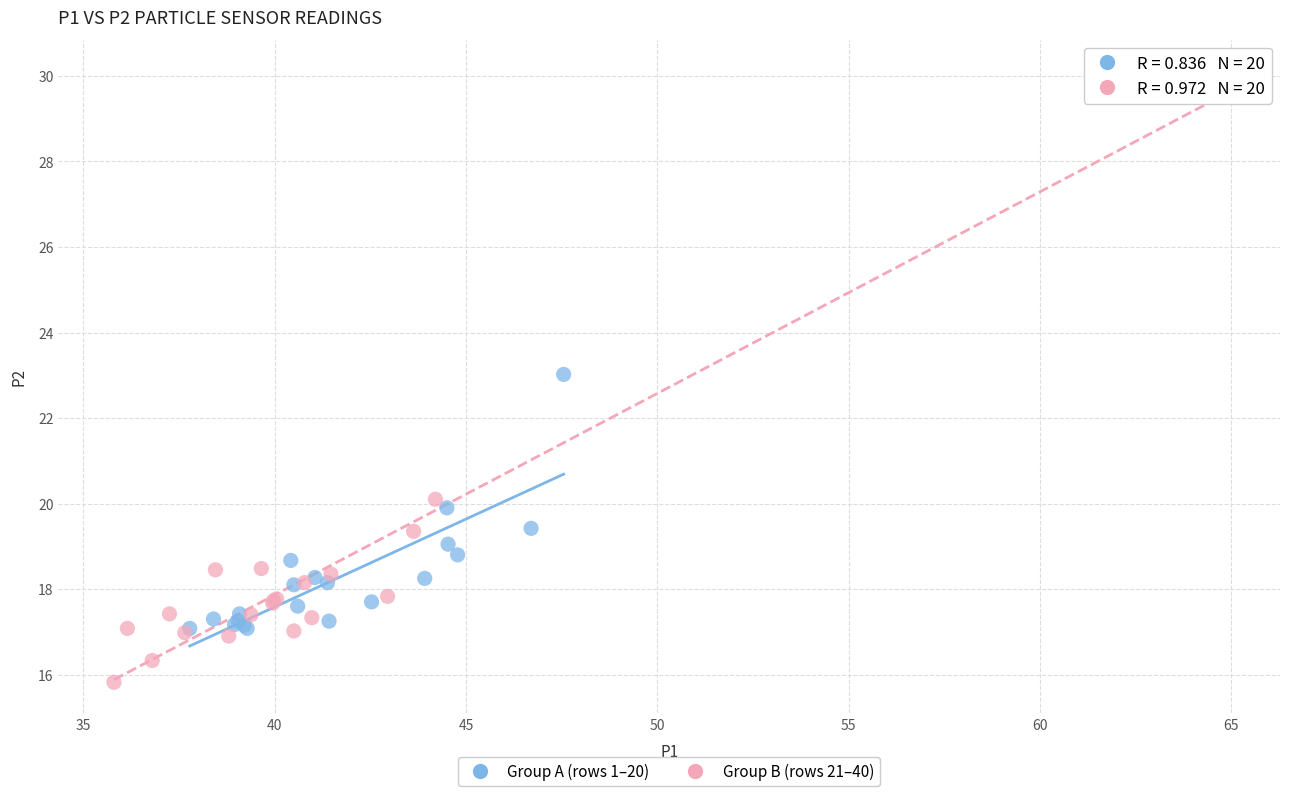

Which series contains the lowest Y value?

Group B (rows 21–40)